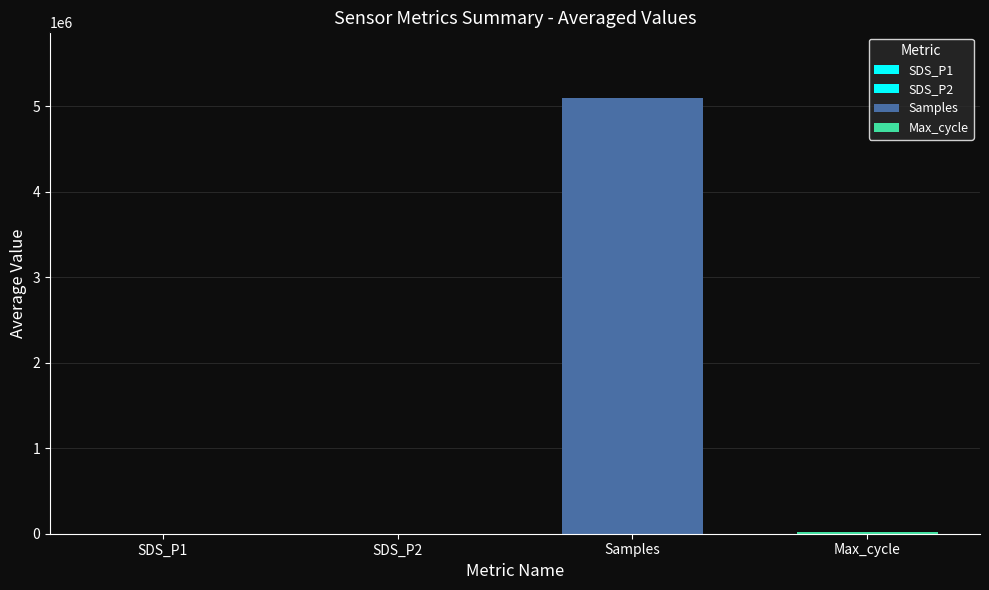

Is it true that SDS_P1 equals 3.9 at 4?

True